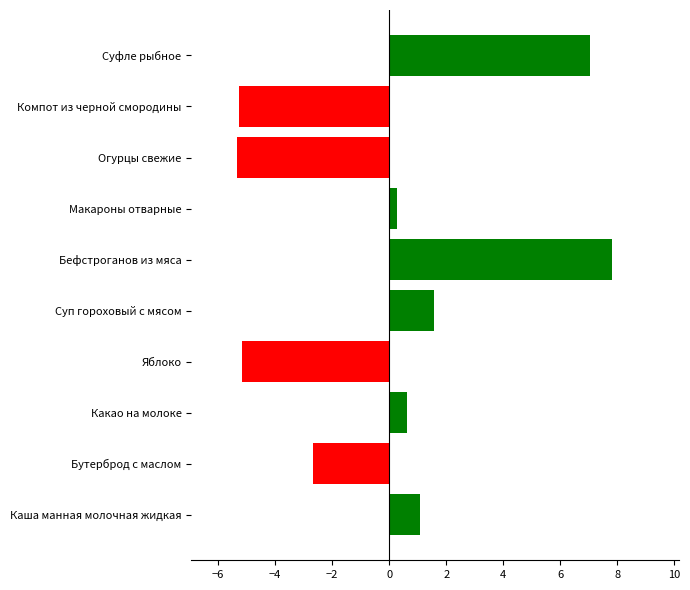

Reading bottom to top, what are all the values shown in this chart?

Каша манная молочная жидкая=1.1	Бутерброд с маслом=-2.7	Какао на молоке=0.6	Яблоко=-5.2	Суп гороховый с мясом=1.6	Бефстроганов из мяса=7.8	Макароны отварные=0.3	Огурцы свежие=-5.3	Компот из черной смородины=-5.3	Суфле рыбное=7.0